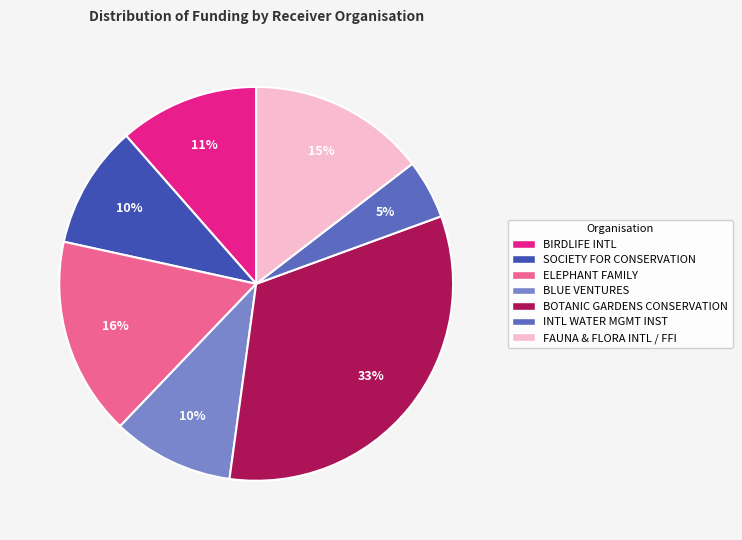

To the nearest percent, what is the average slice percentage?

14%